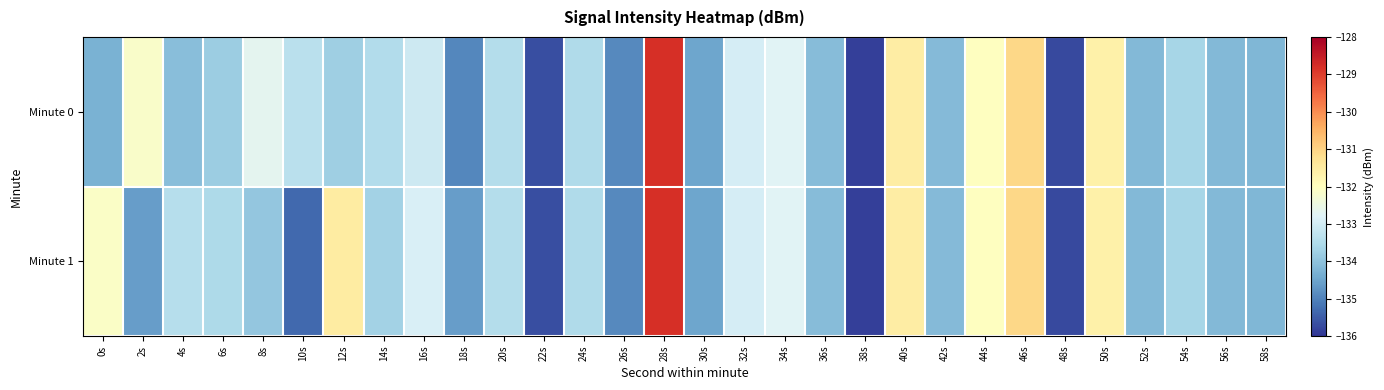

List the series in order of their peak value, highest first.

Minute 0, Minute 1